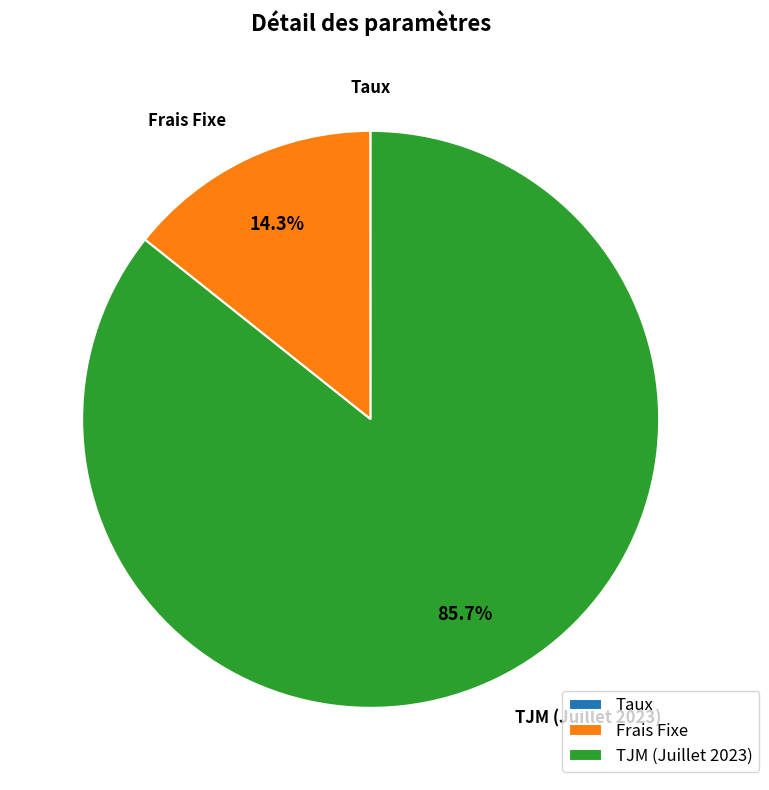

Which category has the biggest portion of the pie?

TJM (Juillet 2023)